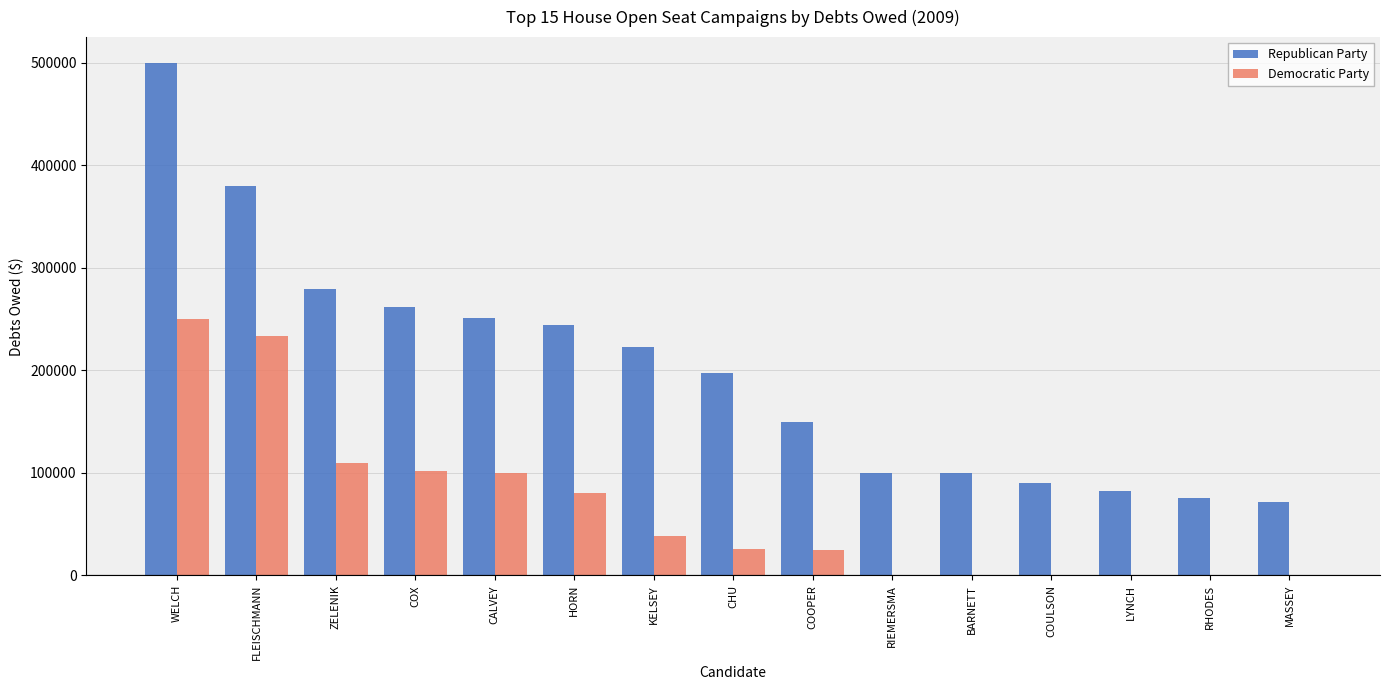

What is the sum of all Republican Party values?

3005820.1